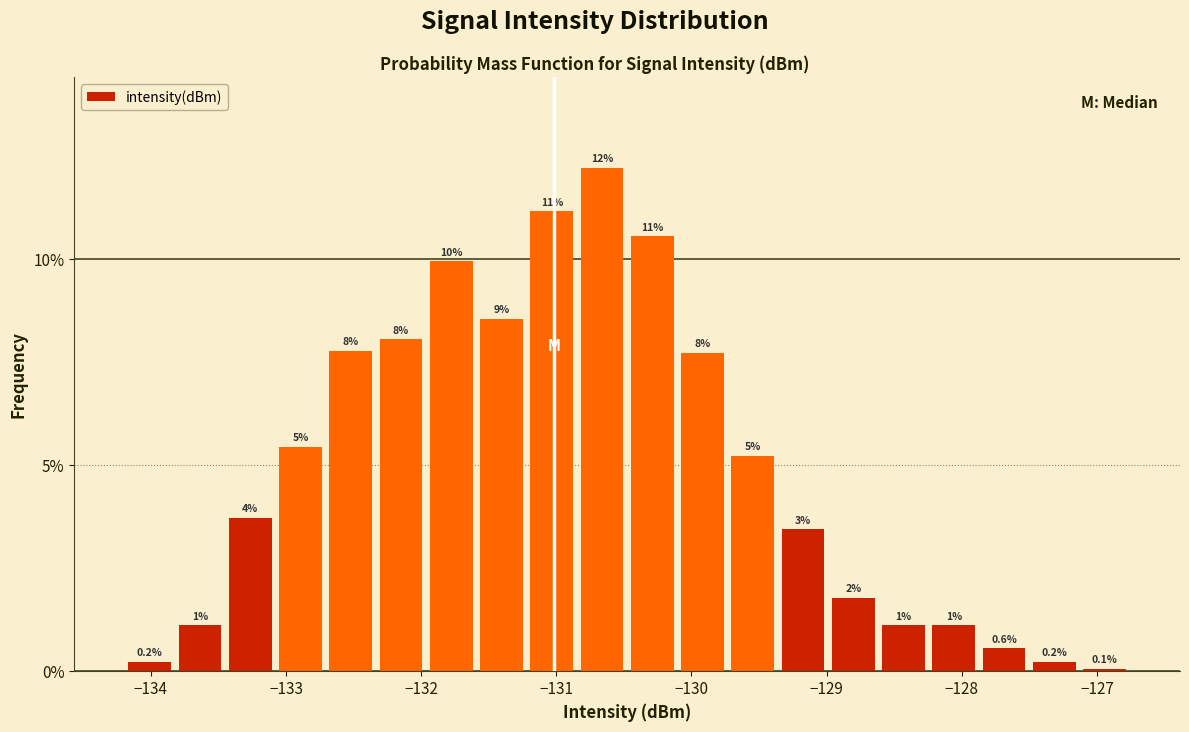

Around what value on the x-axis is the tallest bar? Give the approximate position of its centre, as read against the axis.

-130.7